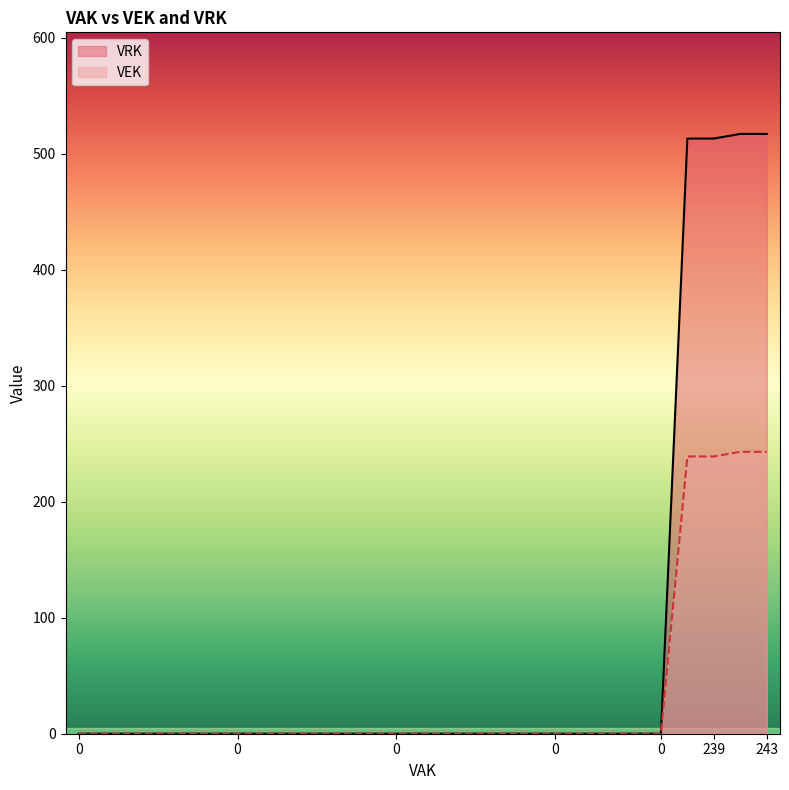

Between 0 and 0, which series saw the biggest shift?

VEK